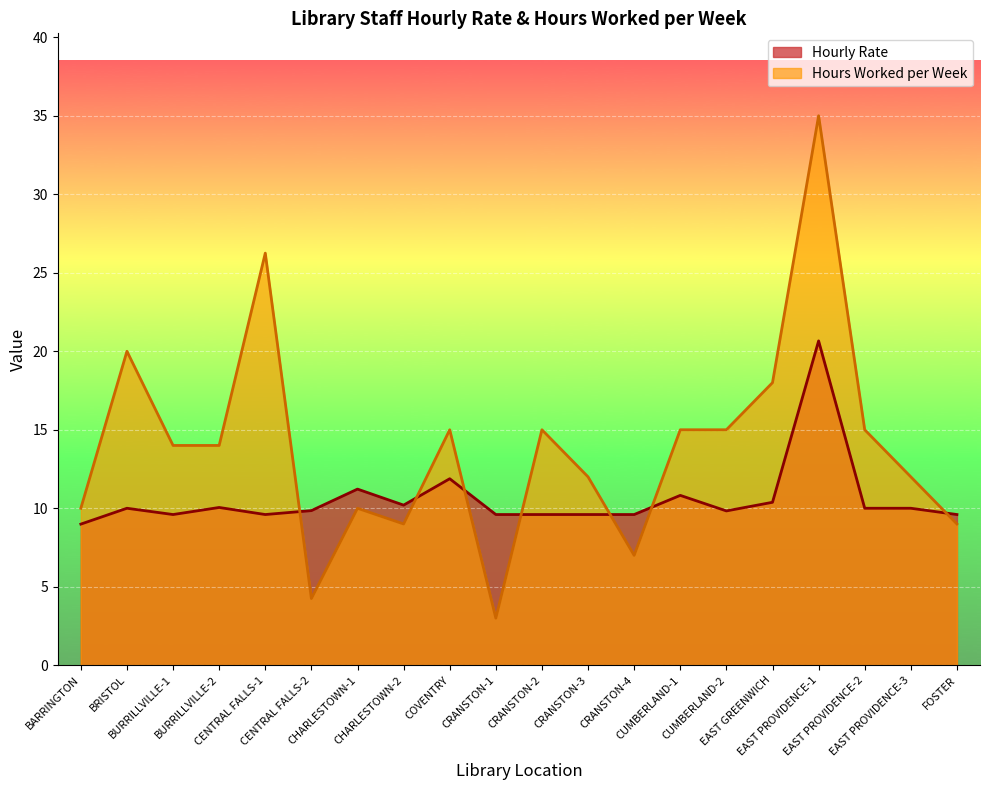

Rank the series by their maximum value, from highest to lowest.

Hours Worked per Week, Hourly Rate